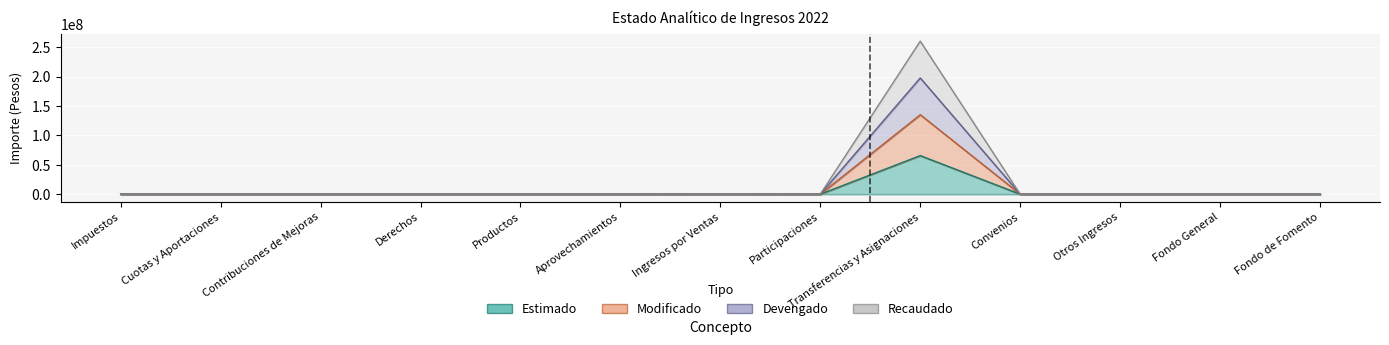

Which has a higher value, Convenios or Otros Ingresos?

Convenios